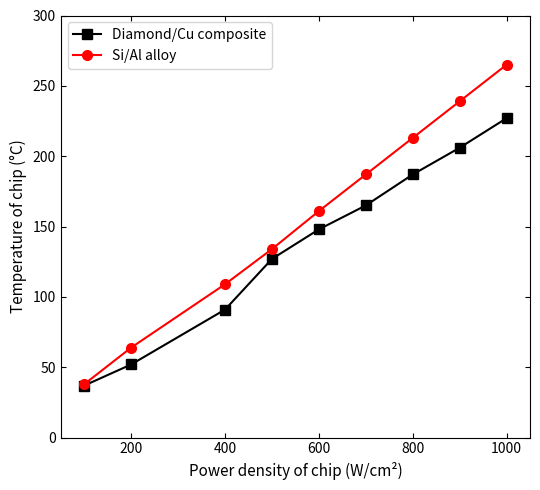

List the series in order of their overall mean, highest first.

Si/Al alloy, Diamond/Cu composite